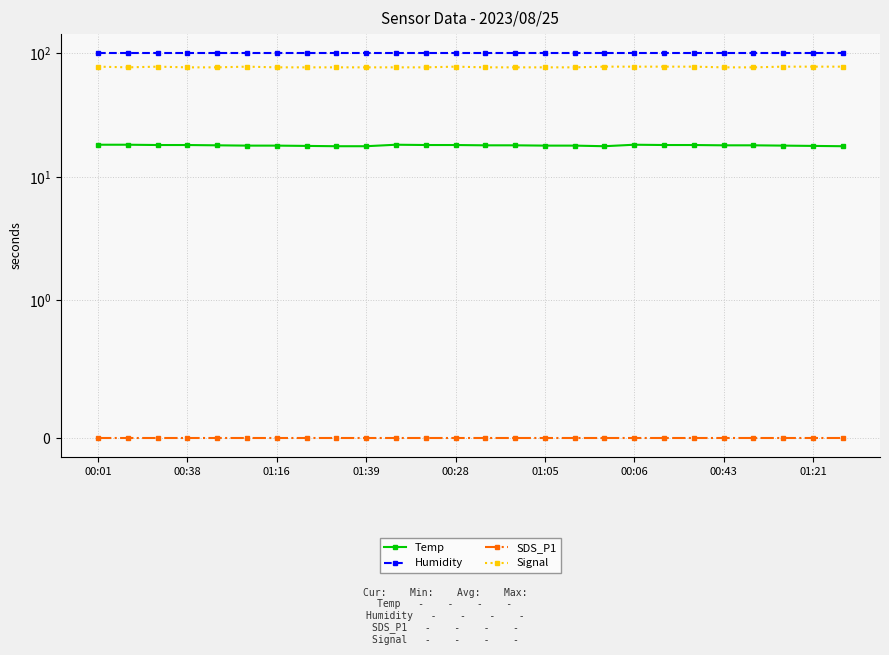

What is the difference between the highest and lowest values at 13?

100.0